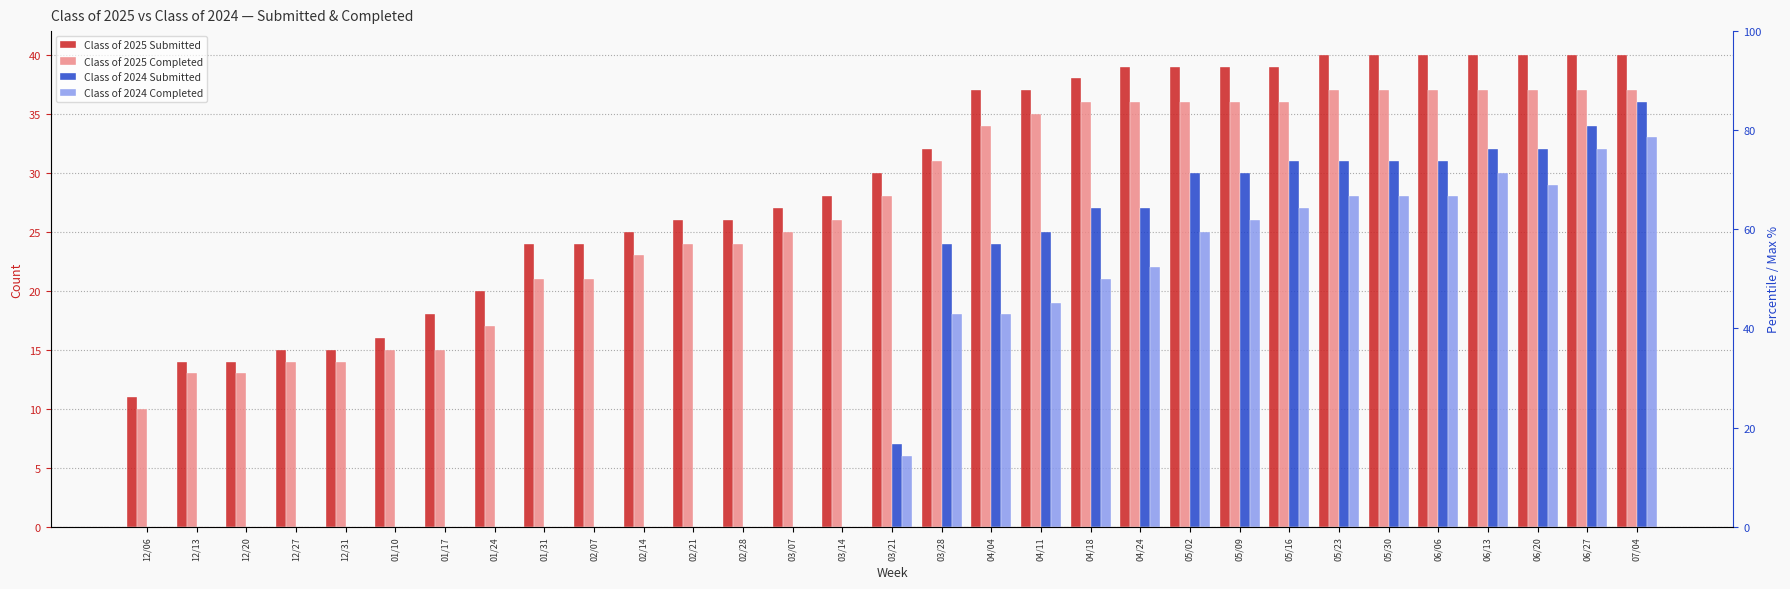

How many bars are there in total?

124